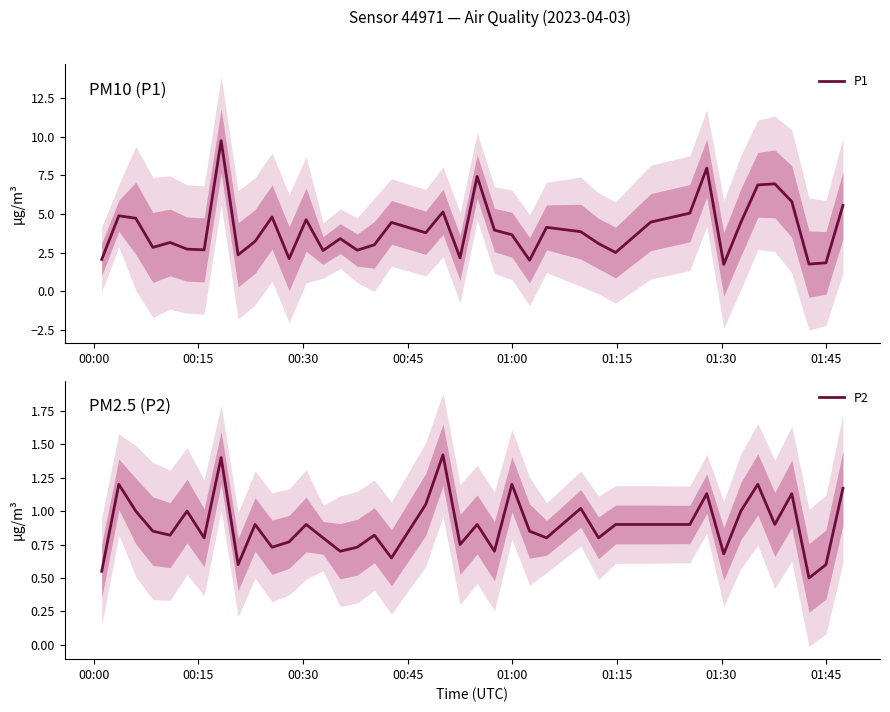

What is the minimum value for P1?

1.7